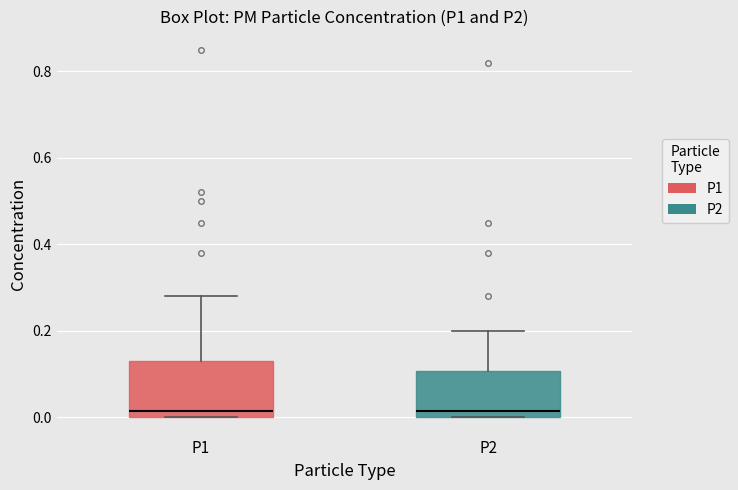

Which box is the tallest, from its lower edge to its upper edge?

P1